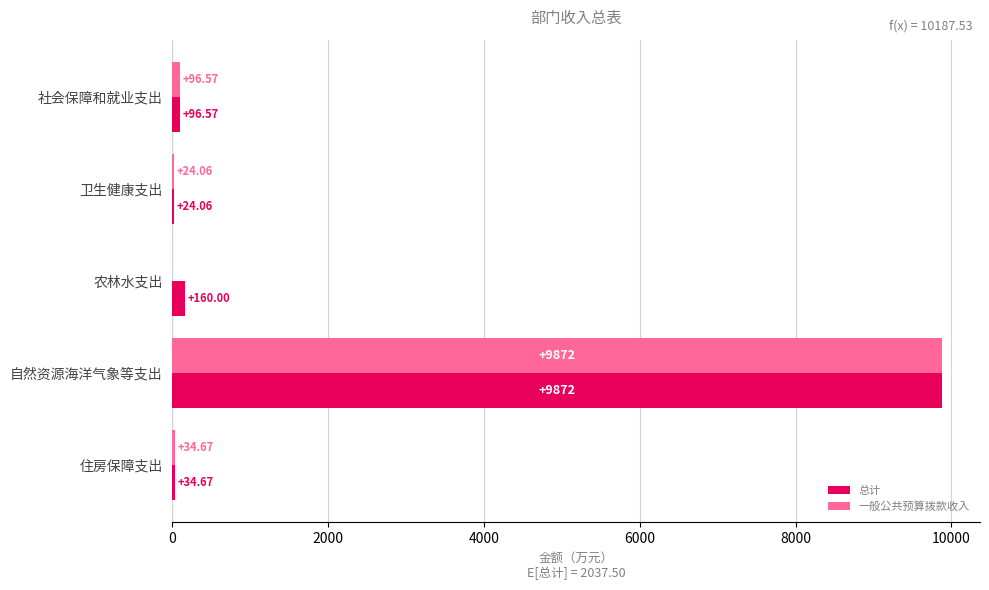

How many categories are shown in the chart?

5